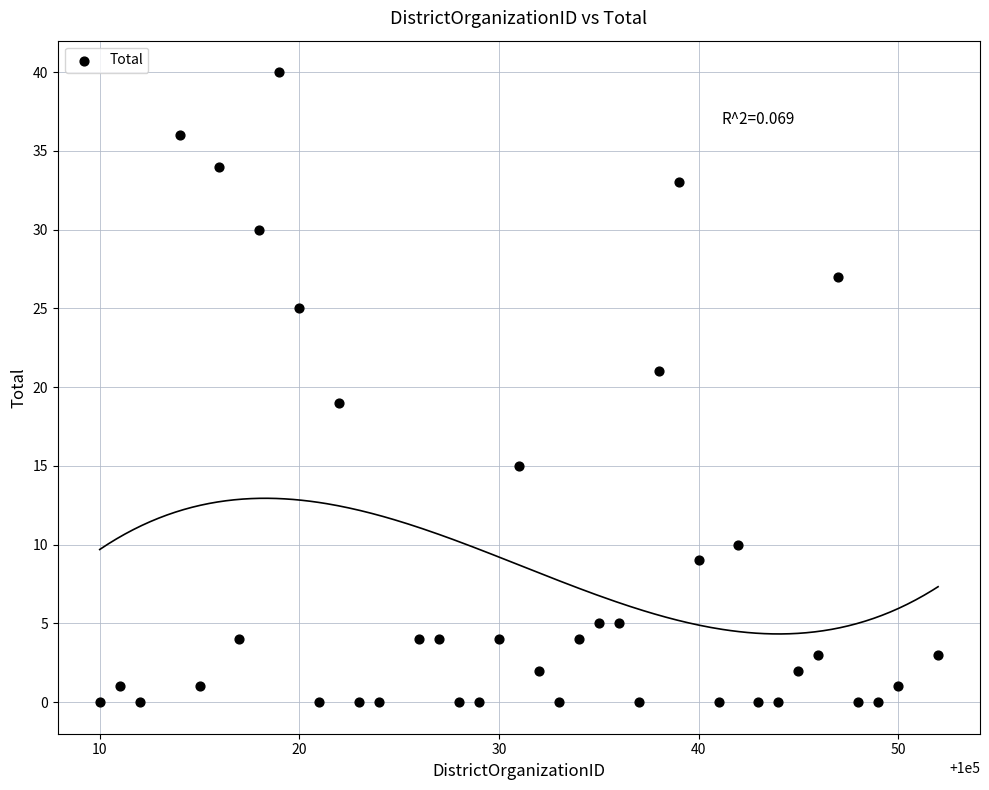

What is the range of X values (max minus min)?

42